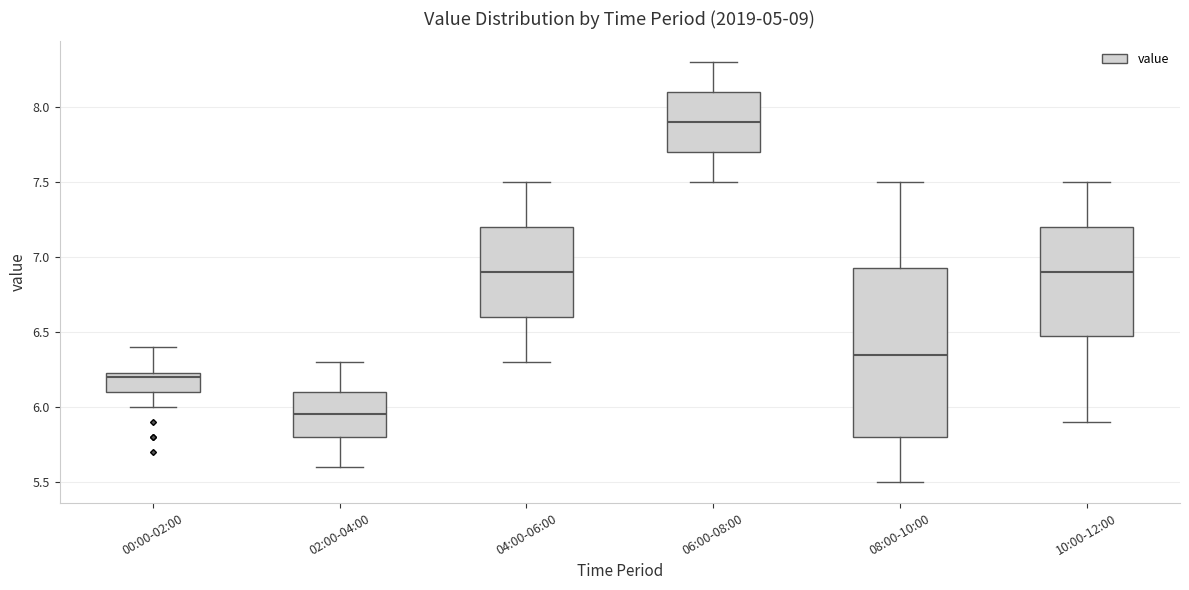

Reading left to right, transcribe this box plot: for each box, give where its median line is, the range the box spans, and where its two whiskers end, as read against the y-axis. The values are not printed on the chart, so give them approximately, as read against the axis.

00:00-02:00: median 6.20, box 6.10 to 6.25, whiskers 6.00 to 6.40
02:00-04:00: median 5.95, box 5.80 to 6.10, whiskers 5.60 to 6.30
04:00-06:00: median 6.90, box 6.60 to 7.20, whiskers 6.30 to 7.50
06:00-08:00: median 7.90, box 7.70 to 8.10, whiskers 7.50 to 8.30
08:00-10:00: median 6.35, box 5.80 to 6.95, whiskers 5.50 to 7.50
10:00-12:00: median 6.90, box 6.50 to 7.20, whiskers 5.90 to 7.50